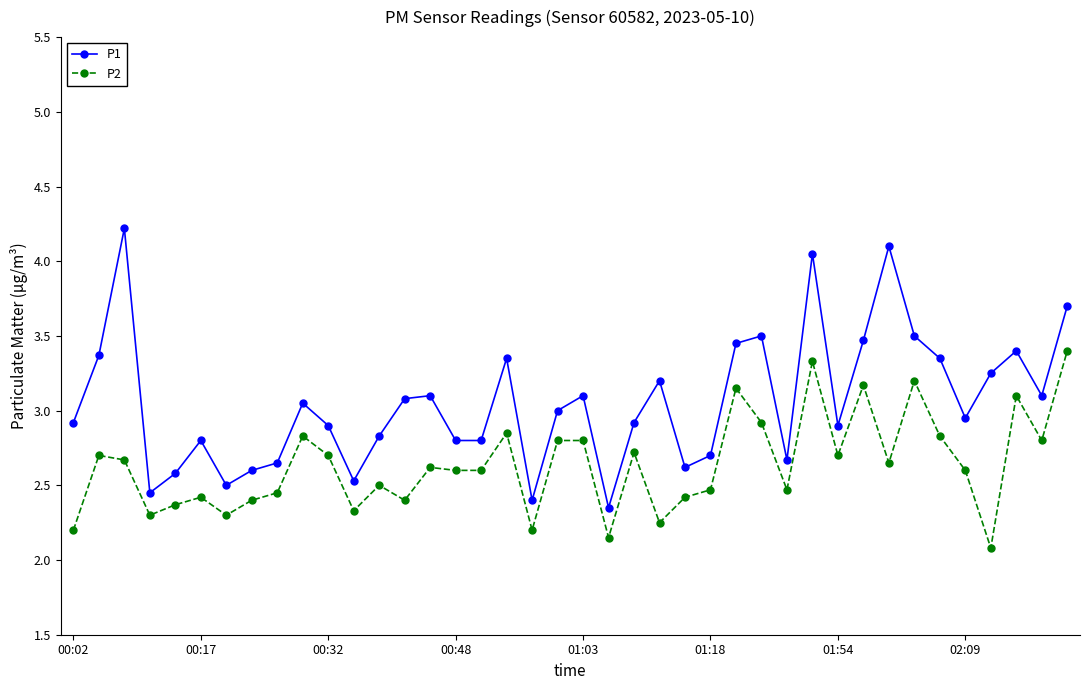

What is the greatest value displayed?

4.2